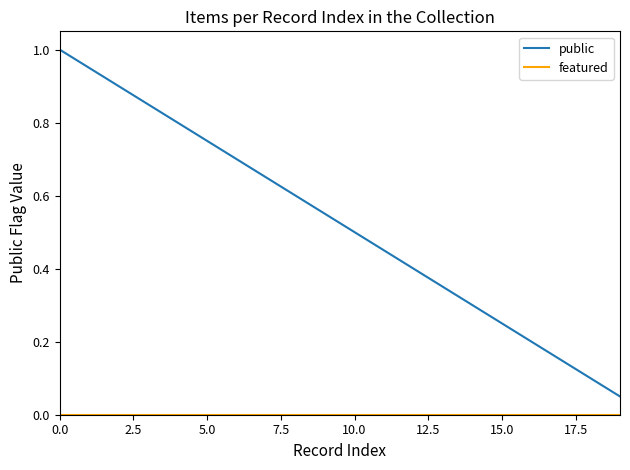

Which series has the largest total across all categories?

public